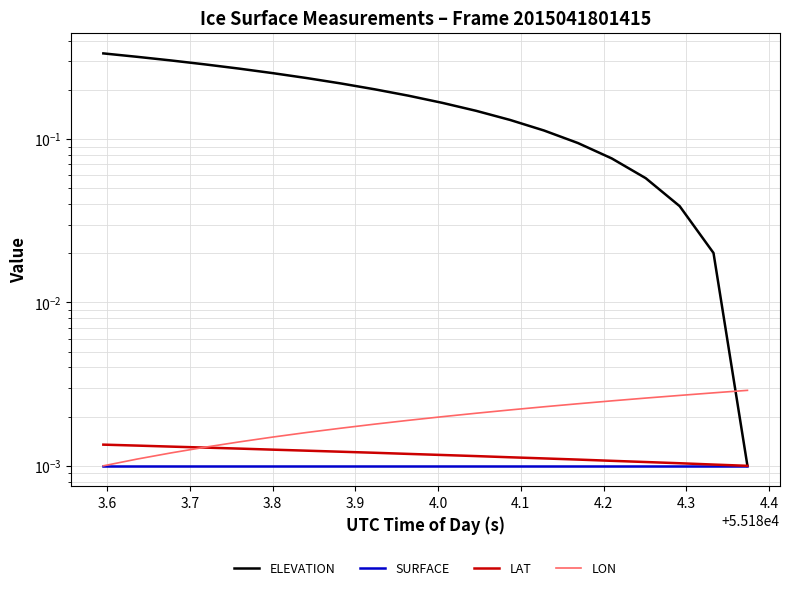

Does the chart display data point markers on the line(s)?

No